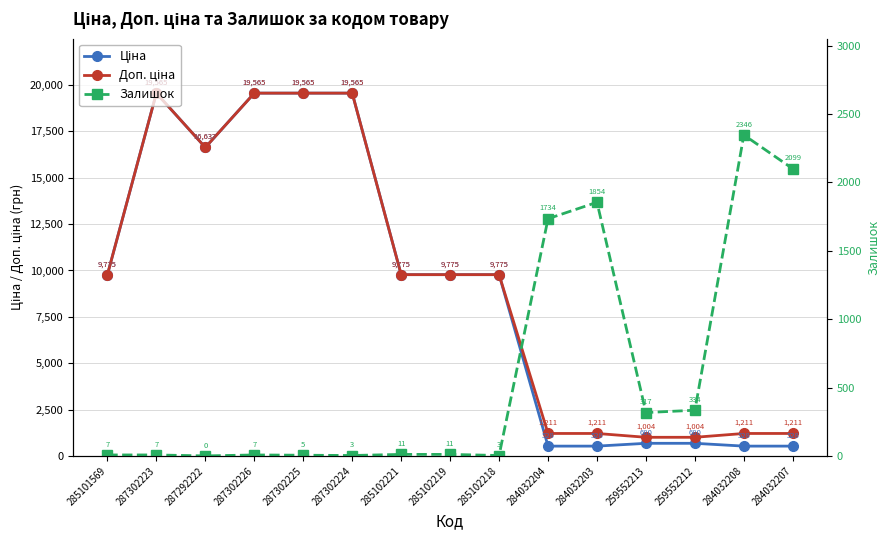

True or false: Доп. ціна and Ціна intersect in this chart.

False